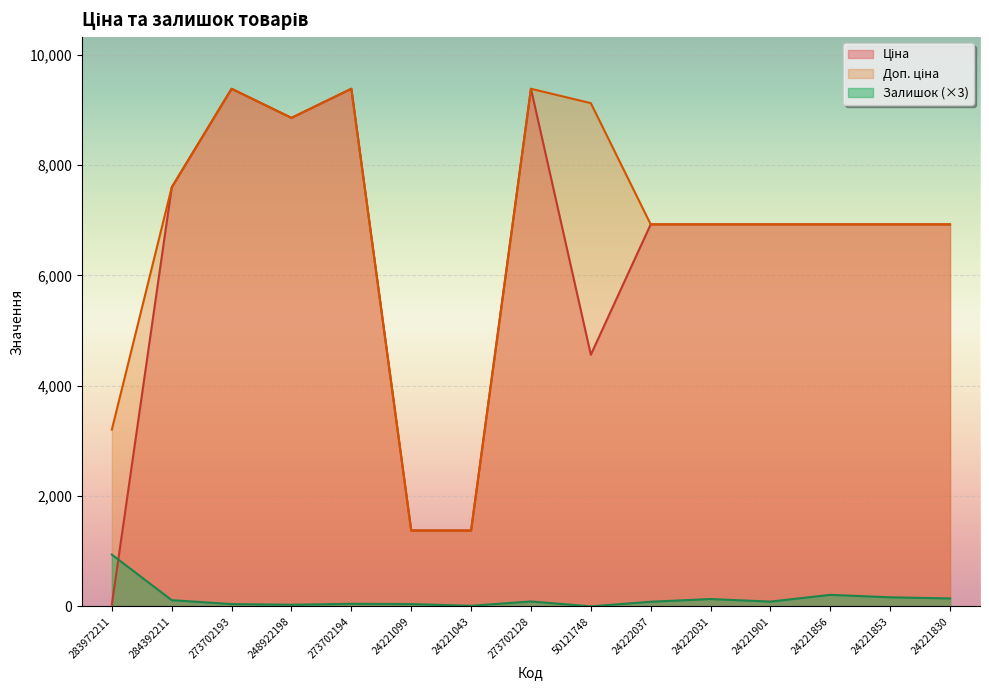

How many lines are shown in the chart?

3